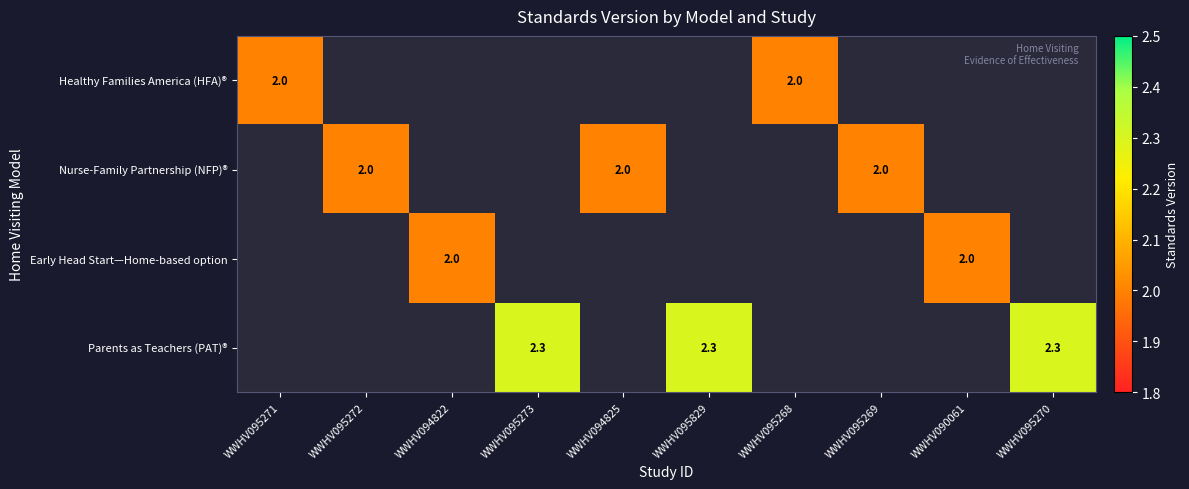

The value of Parents as Teachers (PAT)® at WWHV095829 is 2.3. True or false?

True